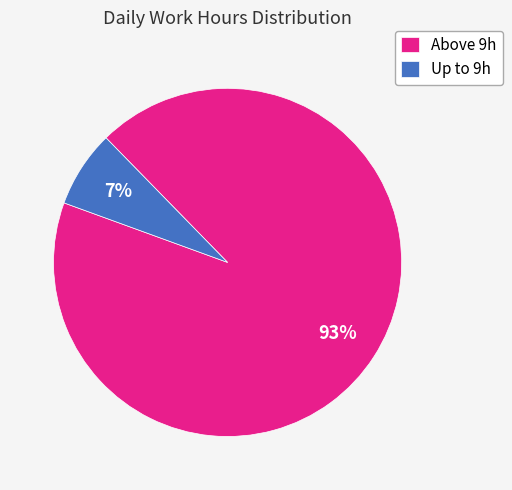

Which slice is the largest?

Above 9h